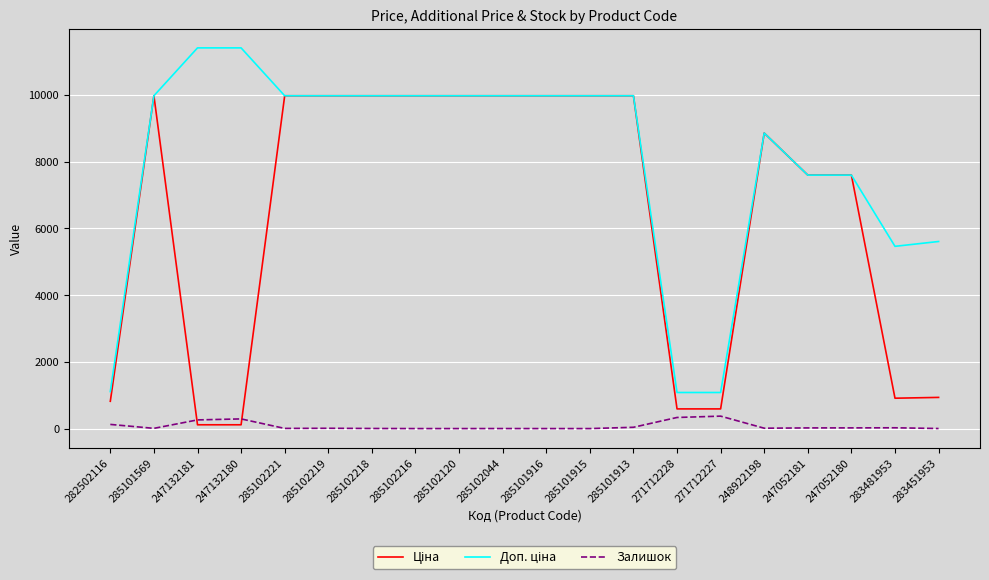

What is the difference between the maximum and minimum values in the Залишок series?

373.0